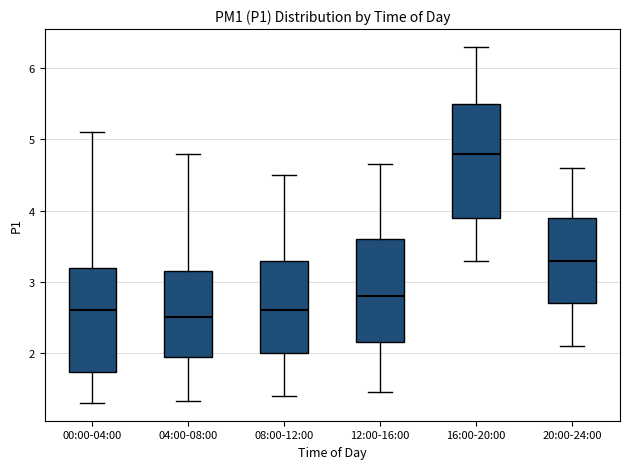

Reading left to right, read every box against the y-axis: the position of its median line, the range the box covers, and the ends of its whiskers. The values are not printed on the chart, so give them approximately, as read against the axis.

00:00-04:00: median 2.6, box 1.7 to 3.2, whiskers 1.3 to 5.1
04:00-08:00: median 2.5, box 2.0 to 3.2, whiskers 1.3 to 4.8
08:00-12:00: median 2.6, box 2.0 to 3.3, whiskers 1.4 to 4.5
12:00-16:00: median 2.8, box 2.2 to 3.6, whiskers 1.5 to 4.7
16:00-20:00: median 4.8, box 3.9 to 5.5, whiskers 3.3 to 6.3
20:00-24:00: median 3.3, box 2.7 to 3.9, whiskers 2.1 to 4.6